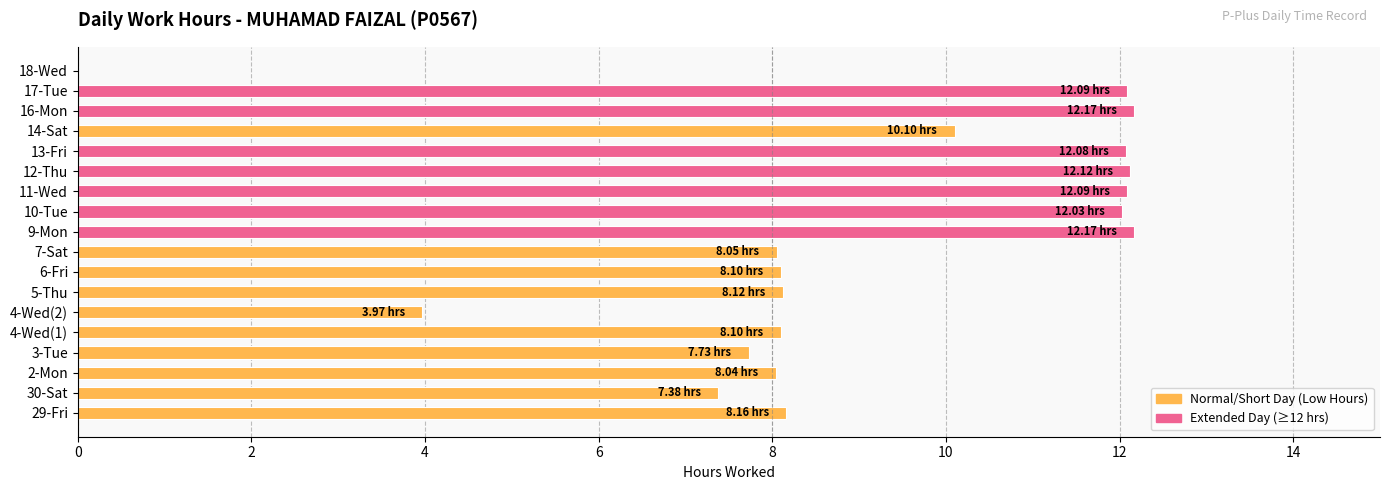

What is the change in value from 9-Mon to 18-Wed?

-12.2